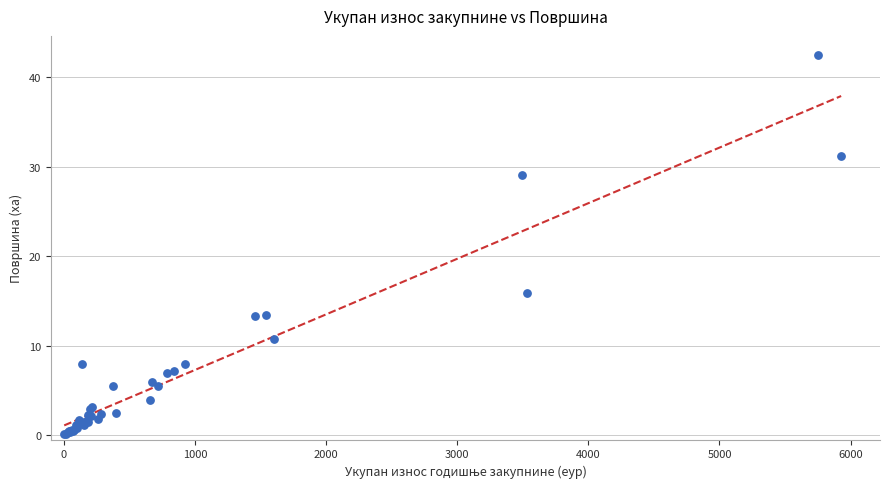

What Y value in the scatter plot is closest to 21?

15.8